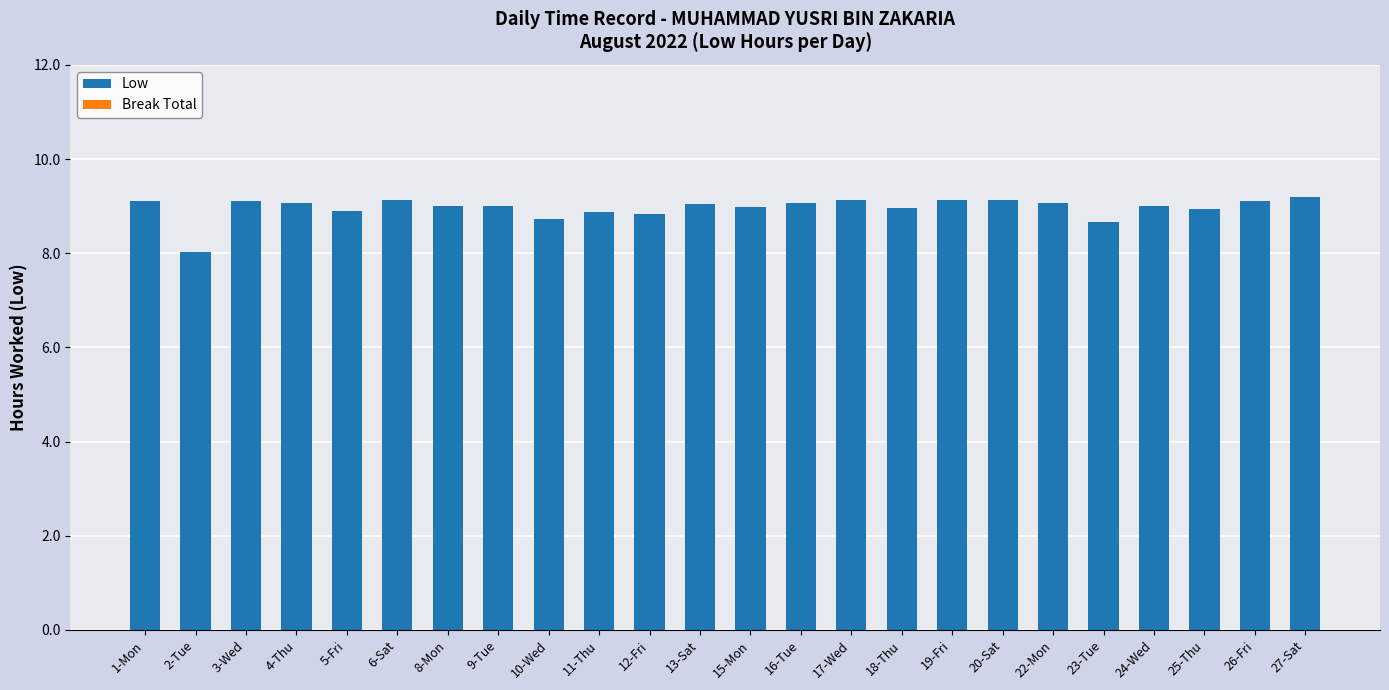

Between 11-Thu and 22-Mon, which is larger?

22-Mon